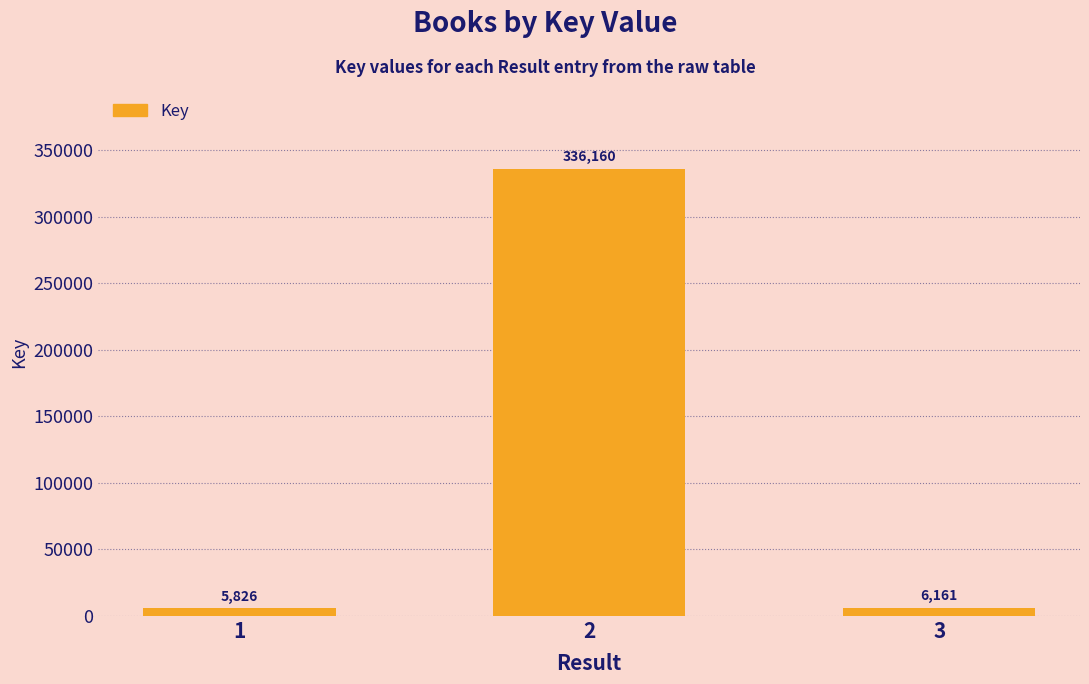

What is the value of the 2nd bar from the left?

336160